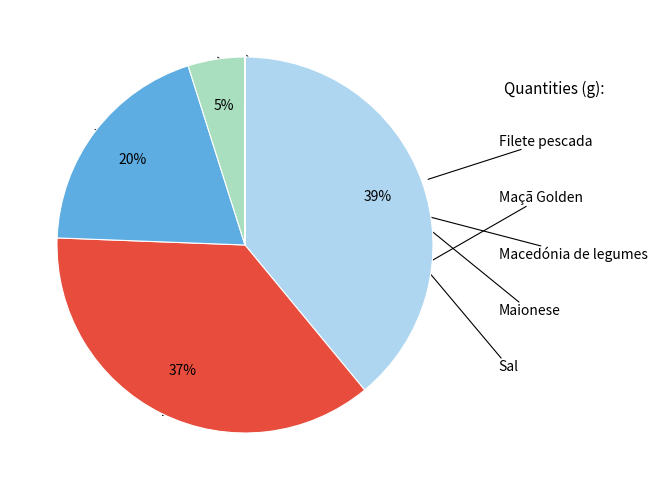

To the nearest percent, what is the difference between the largest and smallest slice percentages?

39%